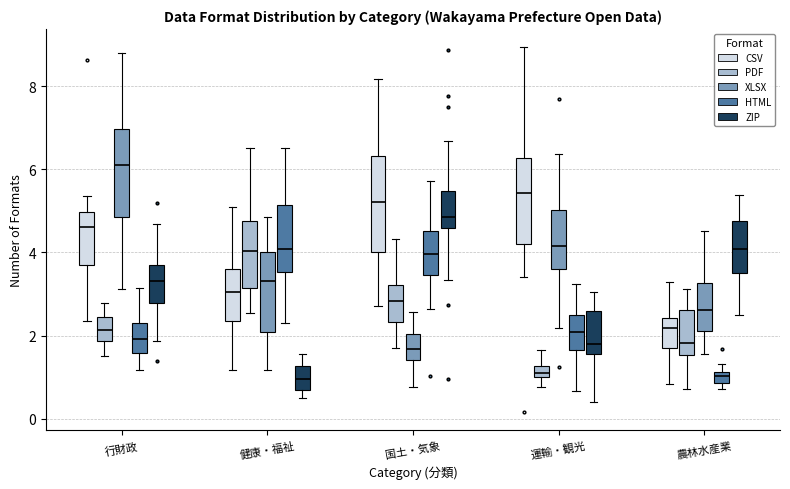

Which box's median line is the highest?

行財政 (XLSX)